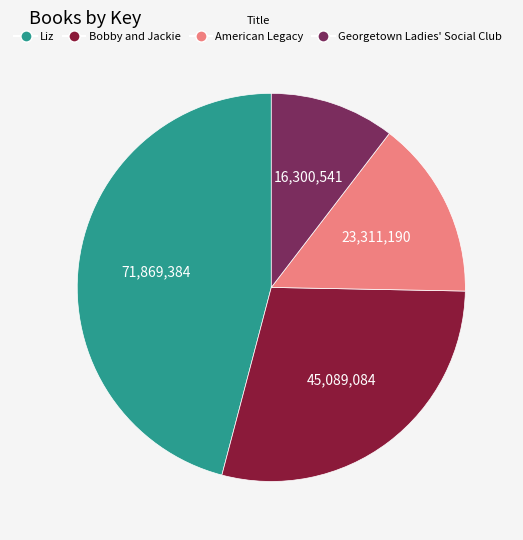

Is it true that American Legacy is 4% of the pie?

False